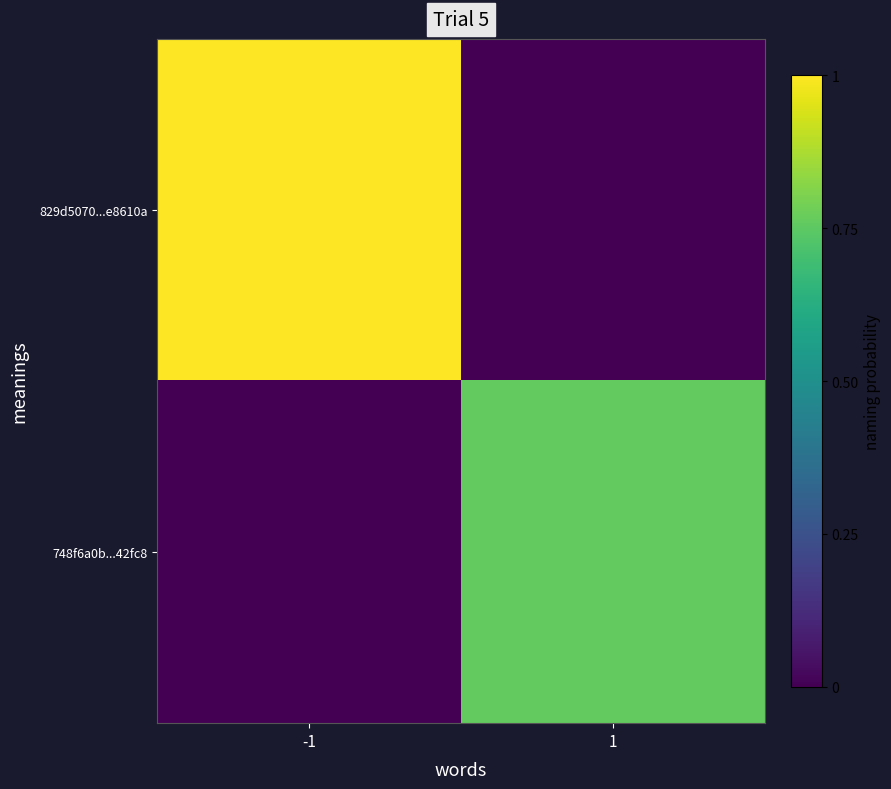

List the series in order of their peak value, lowest first.

748f6a0b...42fc8, 829d5070...e8610a